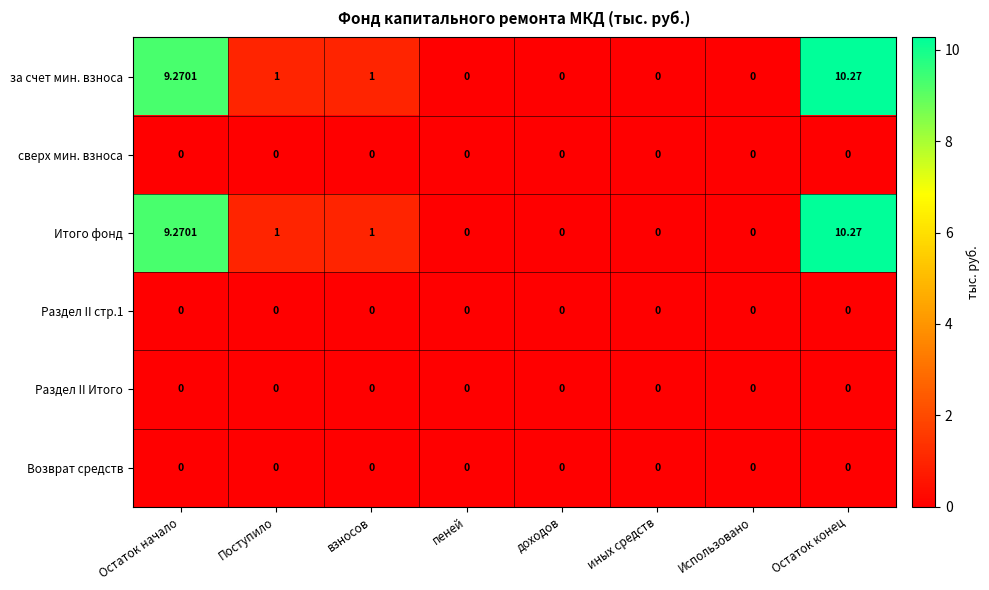

At which category is the sum across all series the highest?

Остаток конец